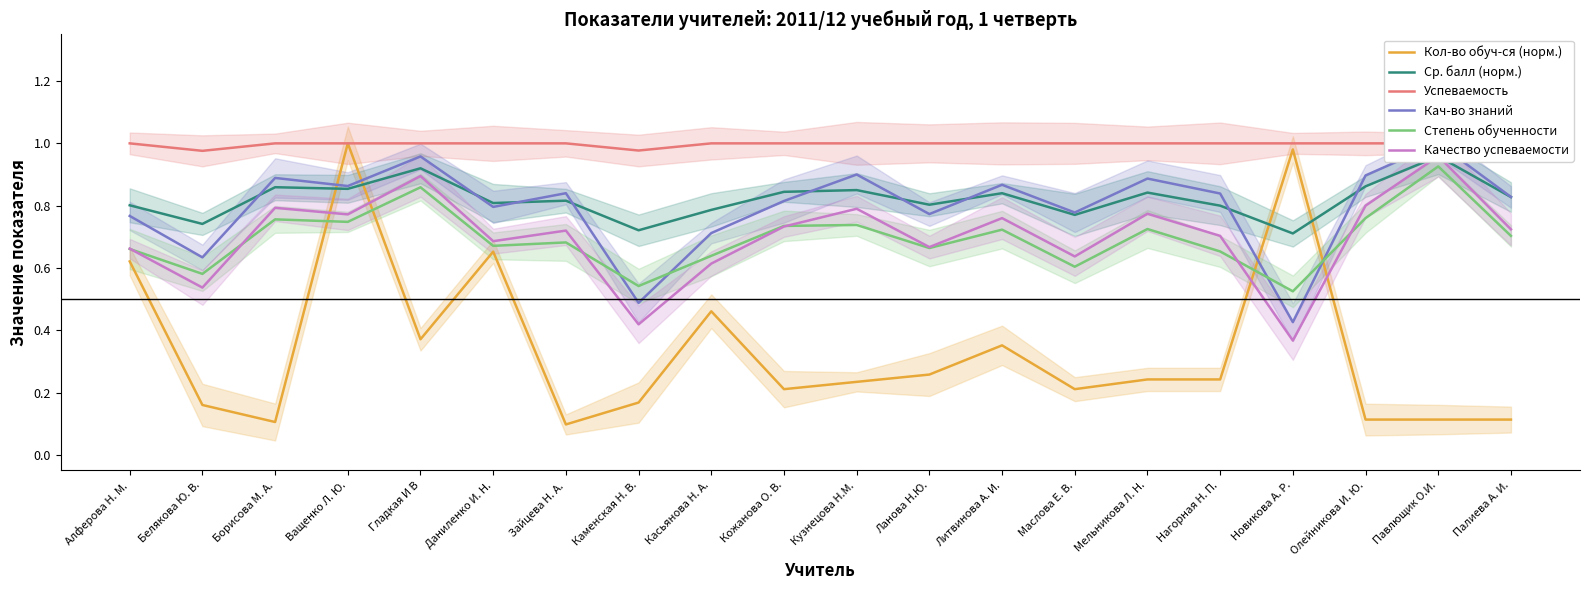

How many lines are shown in the chart?

6